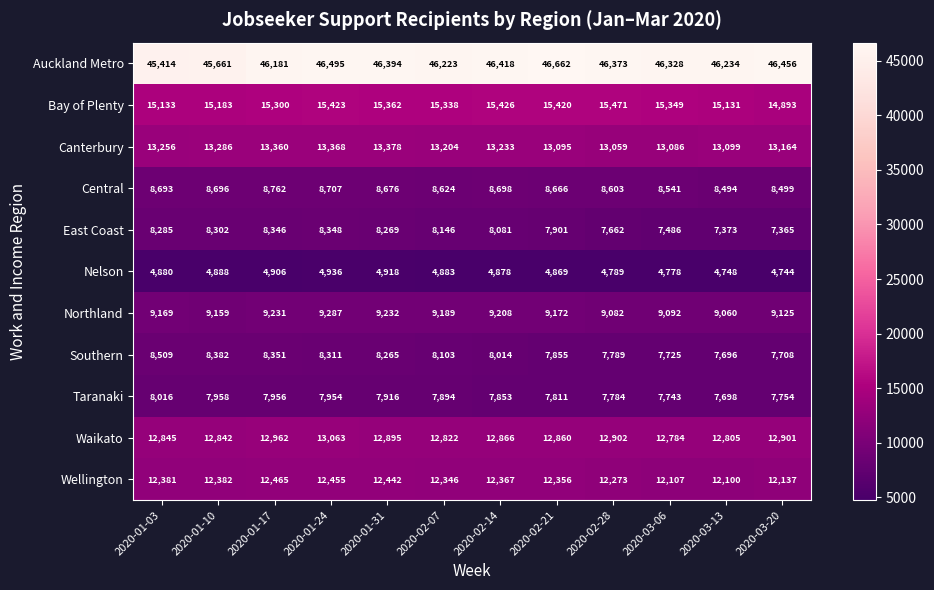

Rank the series by their maximum value, from highest to lowest.

Auckland Metro, Bay of Plenty, Canterbury, Waikato, Wellington, Northland, Central, Southern, East Coast, Taranaki, Nelson